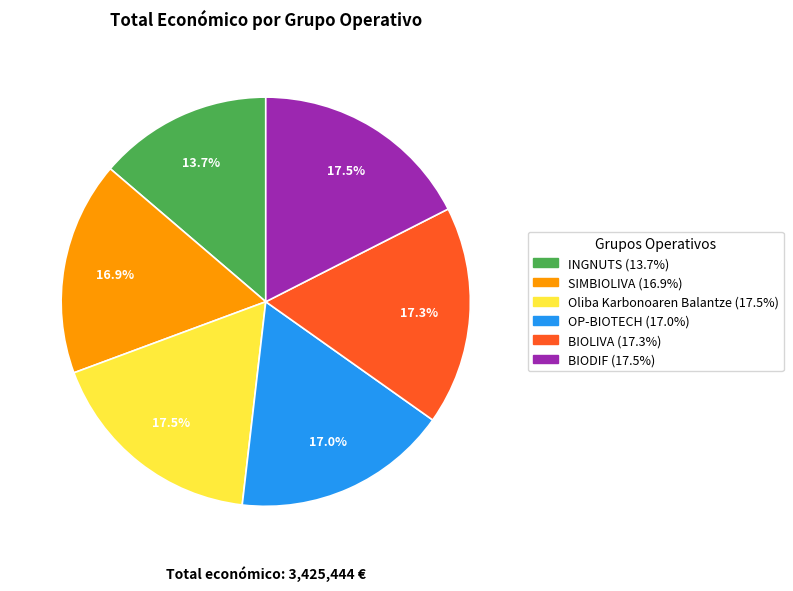

Is INGNUTS the majority of the pie?

No